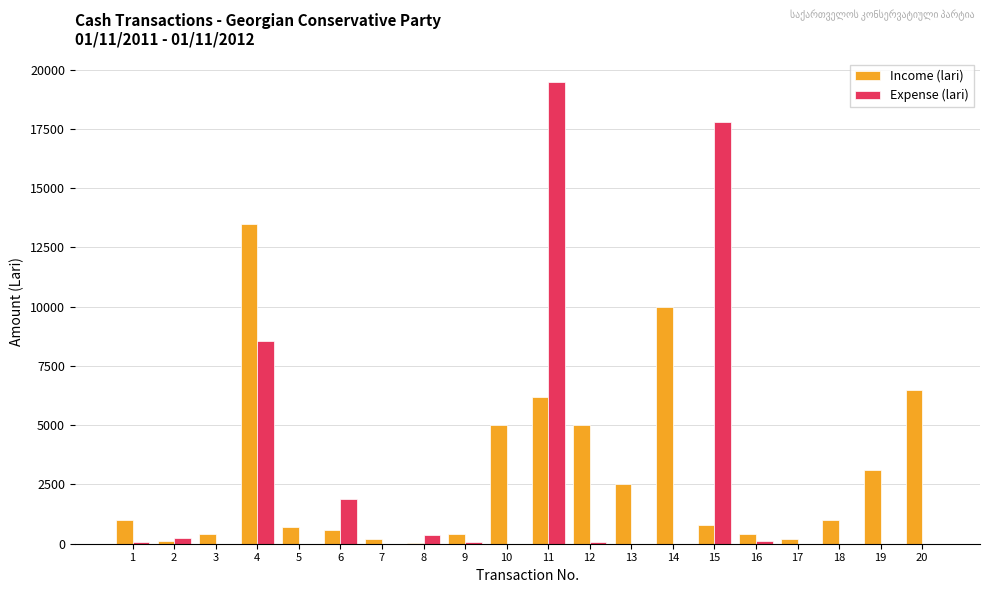

At which category is the sum across all series the highest?

11